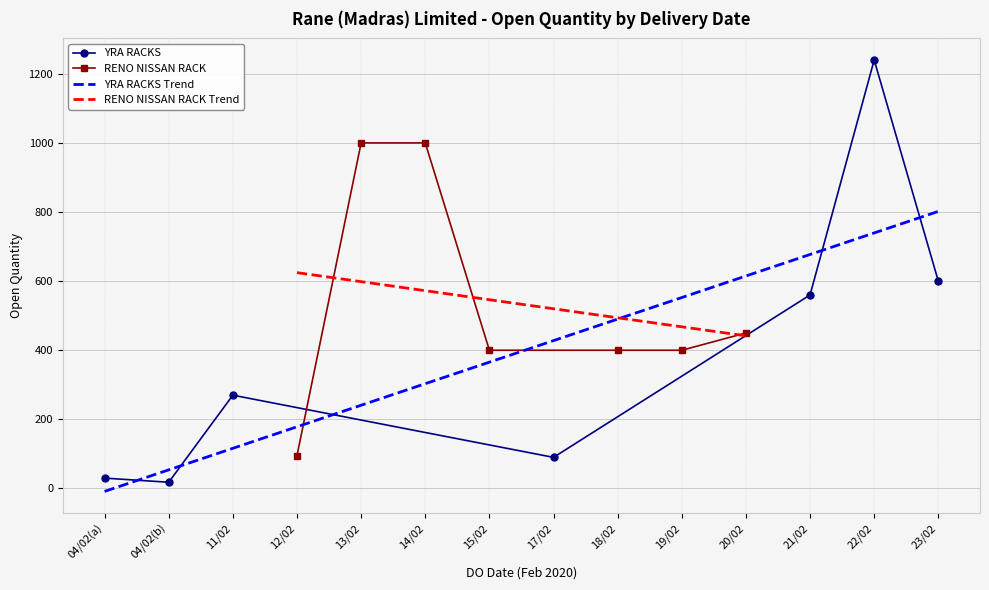

What is the sum of the RENO NISSAN RACK values at 20/02 and 12/02?

545.0